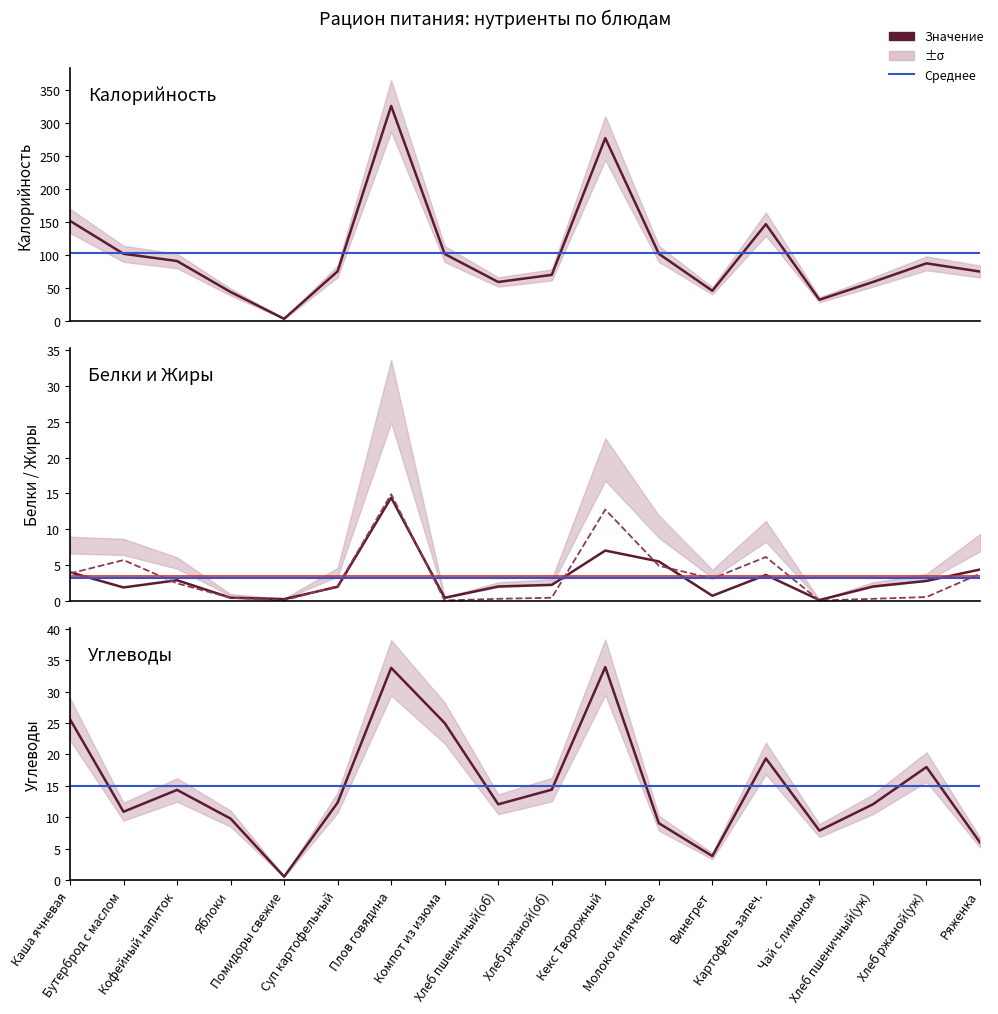

Which series changed the most between Кофейный напиток and Молоко кипяченое?

Калорийность